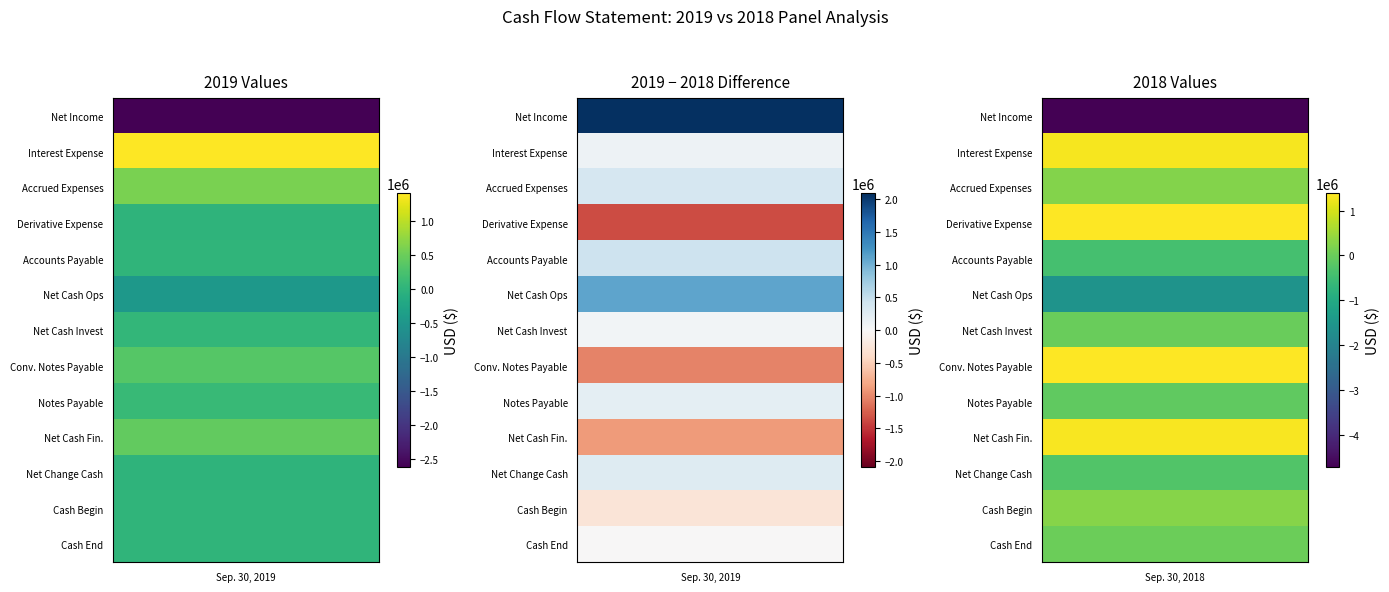

What is the maximum value for Cash at End of Period?

8018